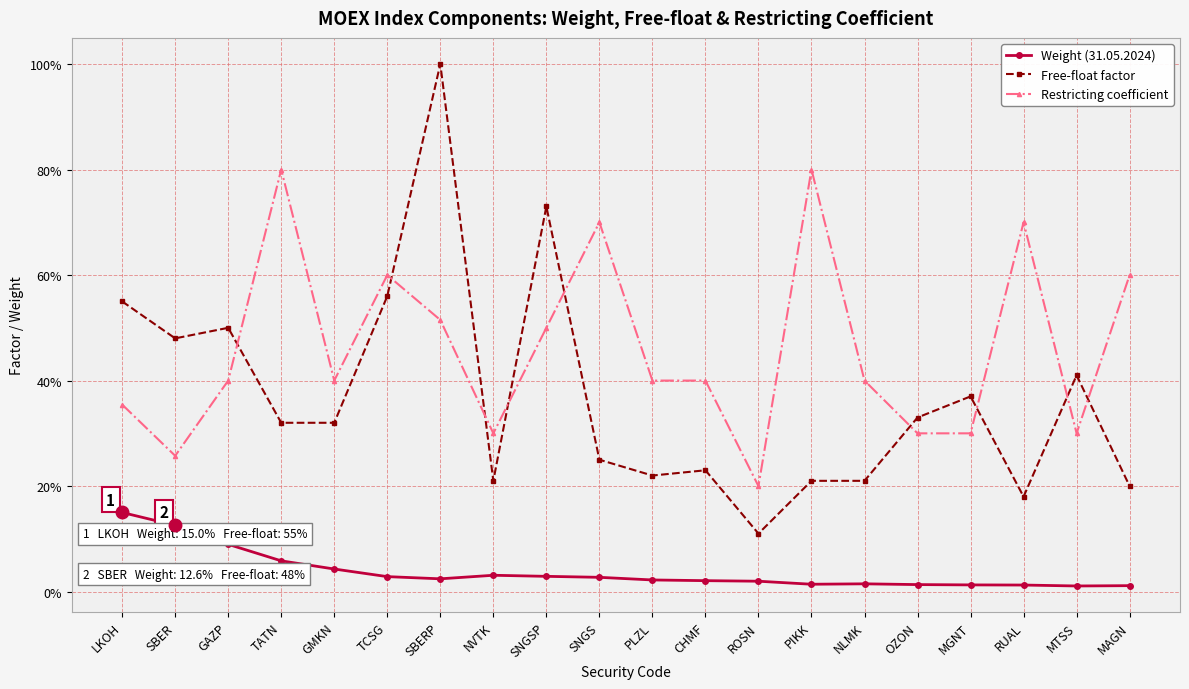

Reading right to left, list all the values displayed in this chart.

Weight (31.05.2024): MAGN=0.0	MTSS=0.0	RUAL=0.0	MGNT=0.0	OZON=0.0	NLMK=0.0	PIKK=0.0	ROSN=0.0	CHMF=0.0	PLZL=0.0	SNGS=0.0	SNGSP=0.0	NVTK=0.0	SBERP=0.0	TCSG=0.0	GMKN=0.0	TATN=0.1	GAZP=0.1	SBER=0.1	LKOH=0.1
Free-float factor: MAGN=0.2	MTSS=0.4	RUAL=0.2	MGNT=0.4	OZON=0.3	NLMK=0.2	PIKK=0.2	ROSN=0.1	CHMF=0.2	PLZL=0.2	SNGS=0.2	SNGSP=0.7	NVTK=0.2	SBERP=1.0	TCSG=0.6	GMKN=0.3	TATN=0.3	GAZP=0.5	SBER=0.5	LKOH=0.6
Restricting coefficient: MAGN=0.6	MTSS=0.3	RUAL=0.7	MGNT=0.3	OZON=0.3	NLMK=0.4	PIKK=0.8	ROSN=0.2	CHMF=0.4	PLZL=0.4	SNGS=0.7	SNGSP=0.5	NVTK=0.3	SBERP=0.5	TCSG=0.6	GMKN=0.4	TATN=0.8	GAZP=0.4	SBER=0.3	LKOH=0.4